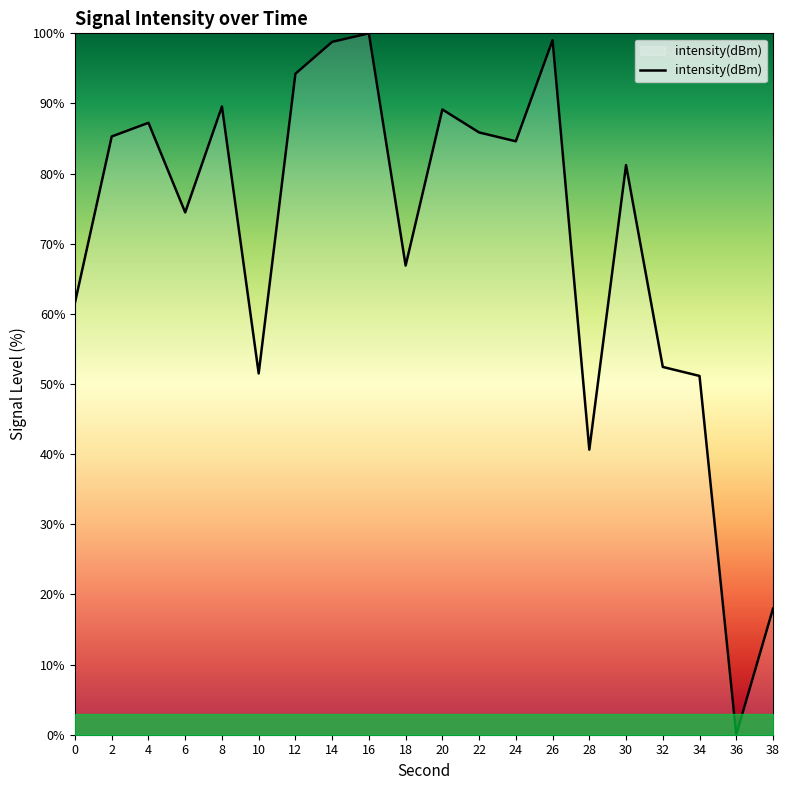

Is it true that the value at 20 is 89.1?

True